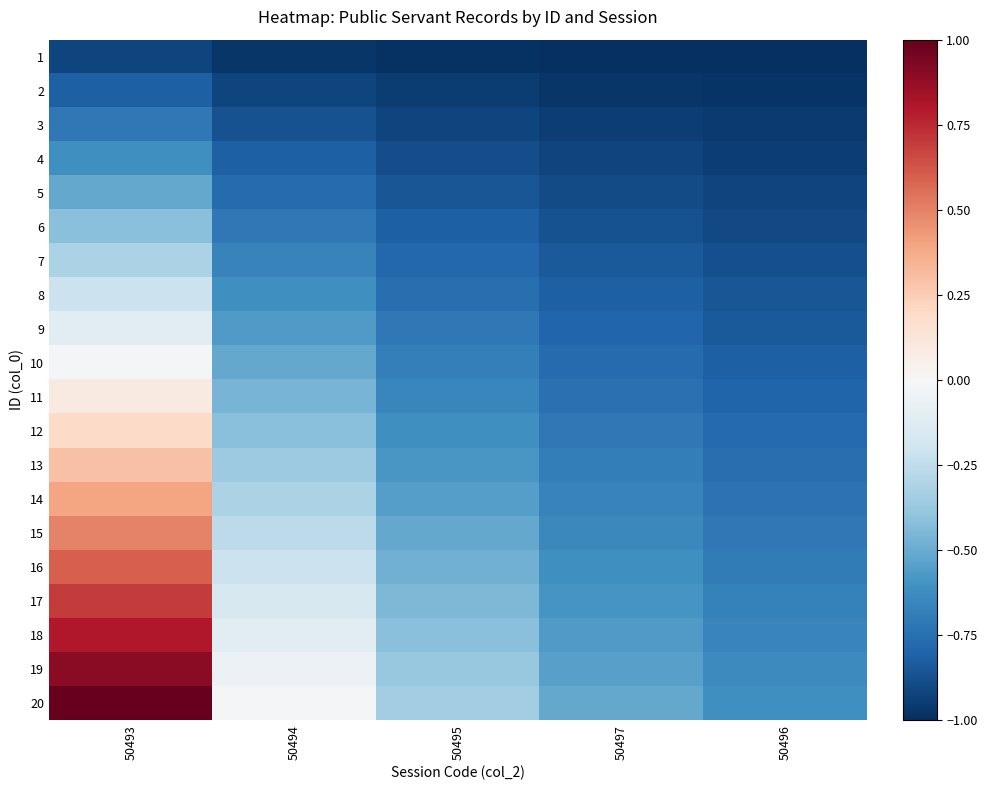

Reading left to right, transcribe all the data shown in this chart.

1: 50493=-0.9	50494=-1.0	50495=-1.0	50497=-1.0	50496=-1.0
2: 50493=-0.8	50494=-0.9	50495=-1.0	50497=-1.0	50496=-1.0
3: 50493=-0.7	50494=-0.9	50495=-0.9	50497=-0.9	50496=-1.0
4: 50493=-0.6	50494=-0.8	50495=-0.9	50497=-0.9	50496=-0.9
5: 50493=-0.5	50494=-0.8	50495=-0.9	50497=-0.9	50496=-0.9
6: 50493=-0.4	50494=-0.7	50495=-0.8	50497=-0.9	50496=-0.9
7: 50493=-0.3	50494=-0.7	50495=-0.8	50497=-0.8	50496=-0.9
8: 50493=-0.2	50494=-0.6	50495=-0.8	50497=-0.8	50496=-0.9
9: 50493=-0.1	50494=-0.6	50495=-0.7	50497=-0.8	50496=-0.8
10: 50493=-0.0	50494=-0.5	50495=-0.7	50497=-0.8	50496=-0.8
11: 50493=0.1	50494=-0.5	50495=-0.6	50497=-0.7	50496=-0.8
12: 50493=0.2	50494=-0.4	50495=-0.6	50497=-0.7	50496=-0.8
13: 50493=0.3	50494=-0.4	50495=-0.6	50497=-0.7	50496=-0.8
14: 50493=0.4	50494=-0.3	50495=-0.5	50497=-0.7	50496=-0.7
15: 50493=0.5	50494=-0.3	50495=-0.5	50497=-0.6	50496=-0.7
16: 50493=0.6	50494=-0.2	50495=-0.5	50497=-0.6	50496=-0.7
17: 50493=0.7	50494=-0.2	50495=-0.4	50497=-0.6	50496=-0.7
18: 50493=0.8	50494=-0.1	50495=-0.4	50497=-0.6	50496=-0.7
19: 50493=0.9	50494=-0.1	50495=-0.4	50497=-0.5	50496=-0.6
20: 50493=1.0	50494=-0.0	50495=-0.3	50497=-0.5	50496=-0.6